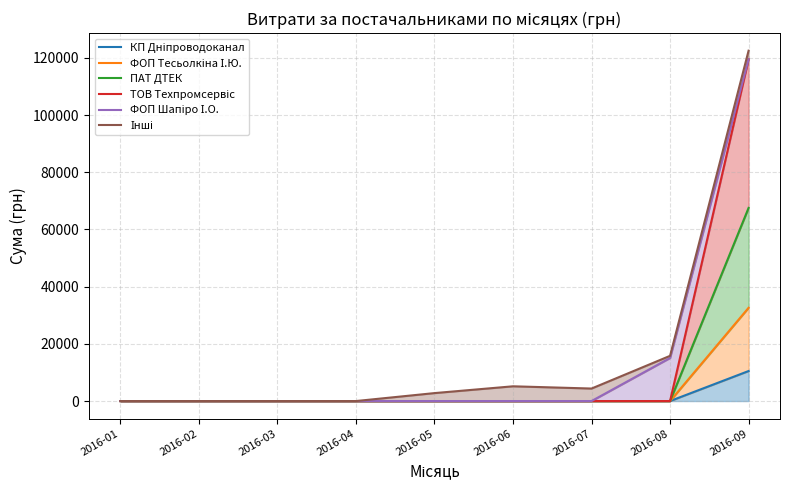

What is the maximum value for ТОВ Техпромсервіс?

119530.6